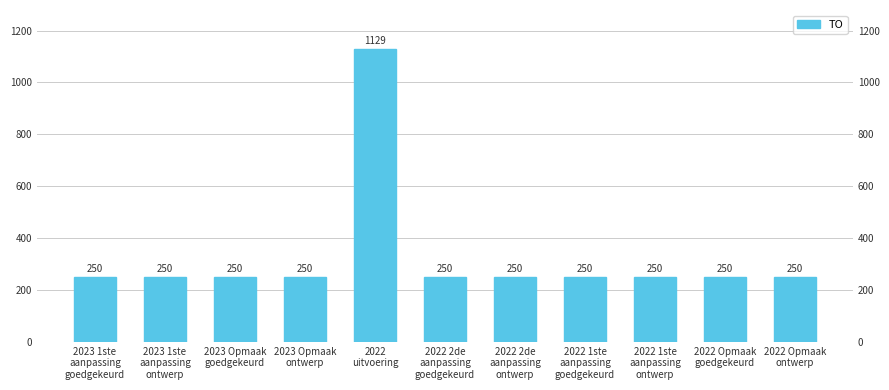

The chart shows a value of 250 at 2023 Opmaak
ontwerp. True or false?

True